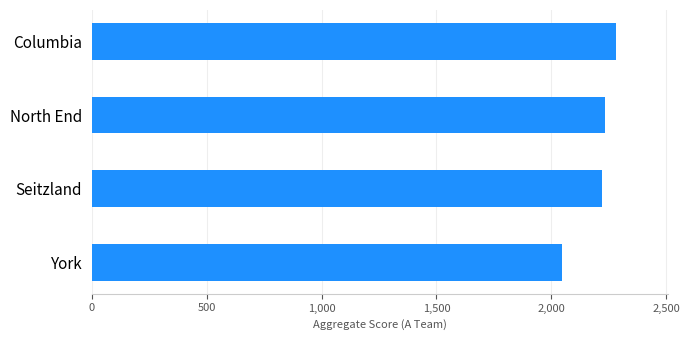

What is the greatest value displayed?

2280